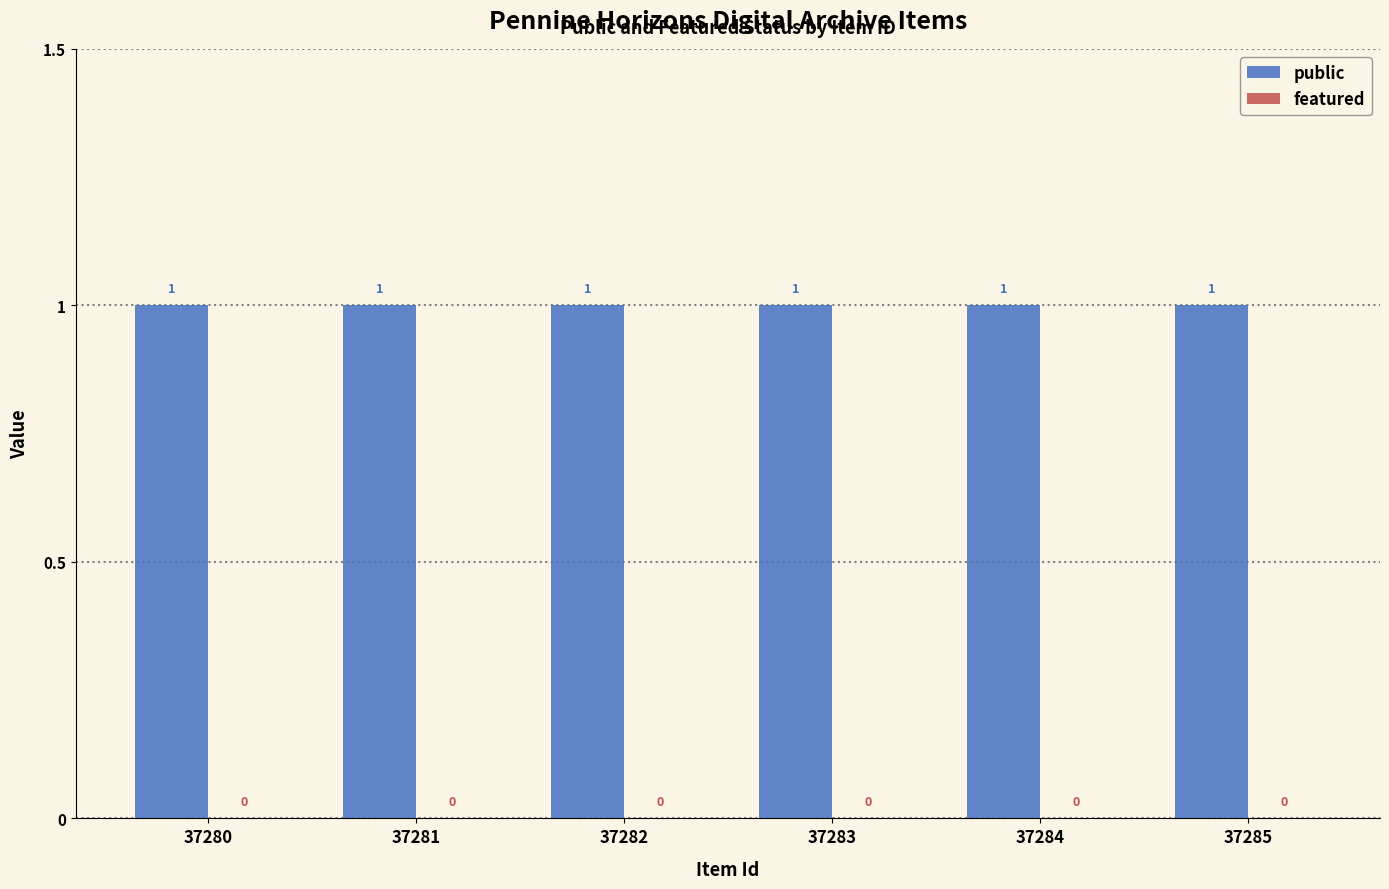

List the labels in order of public value, smallest first.

37280, 37281, 37282, 37283, 37284, 37285